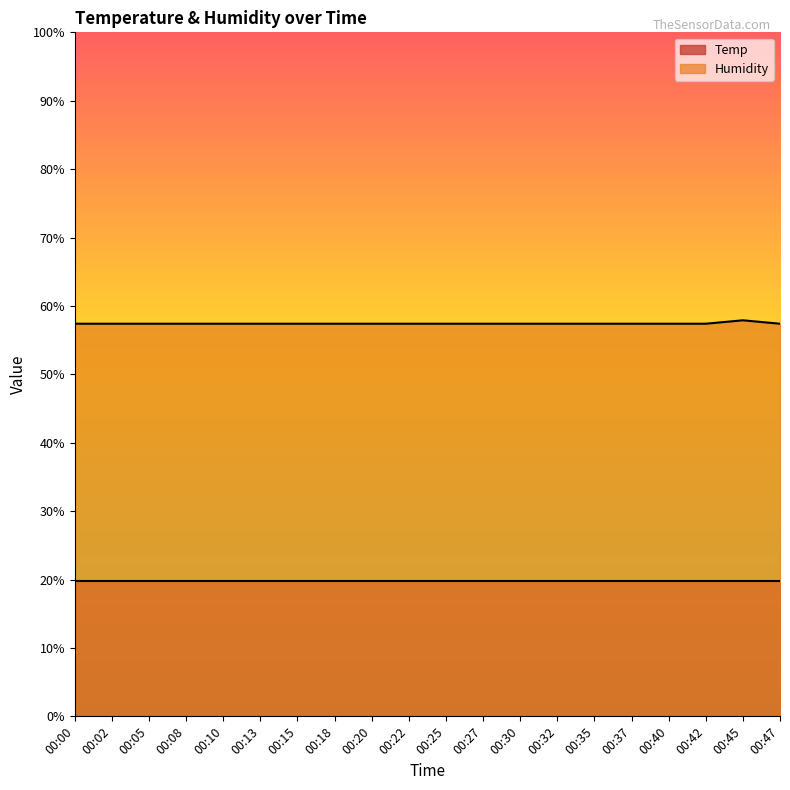

What is the difference between the highest and lowest values at 00:25?

37.6